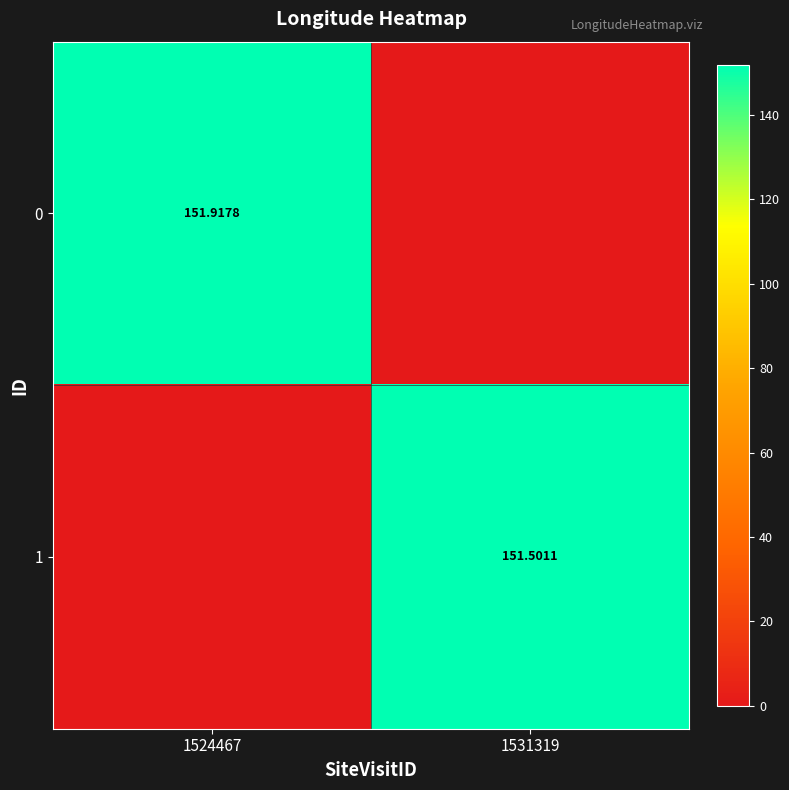

What is the greatest value displayed?

151.9